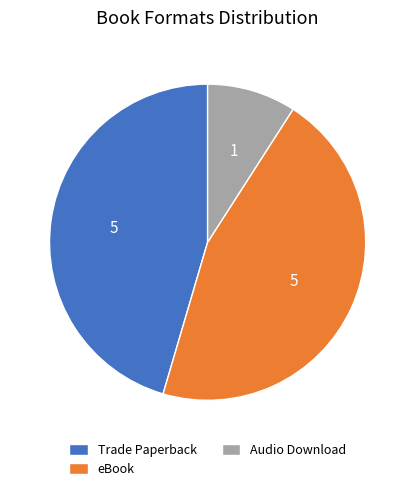

Which category has the smallest portion of the pie?

Audio Download